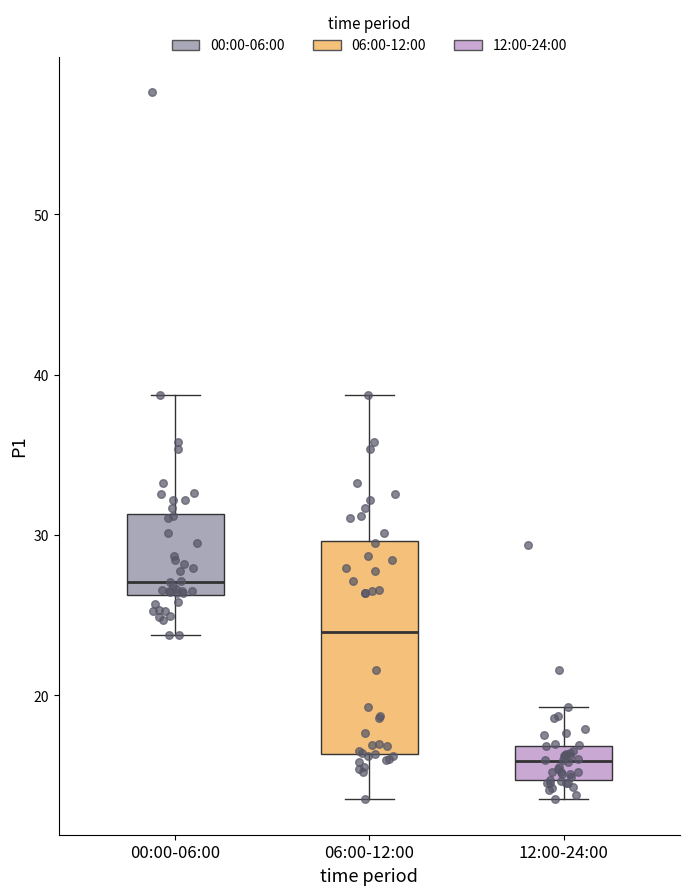

Comparing the boxes themselves (not the whiskers), which one is the tallest?

06:00-12:00